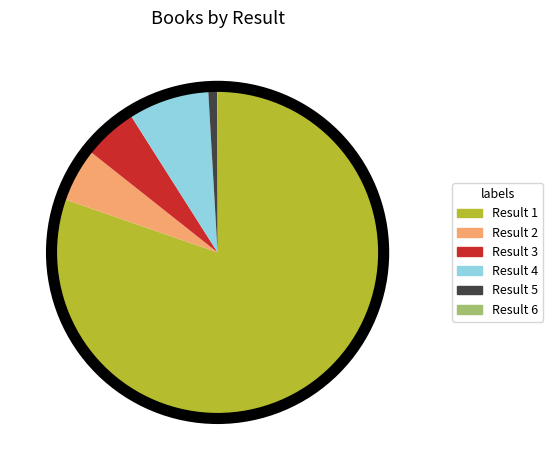

Between Result 1 and Result 5, which is larger?

Result 1